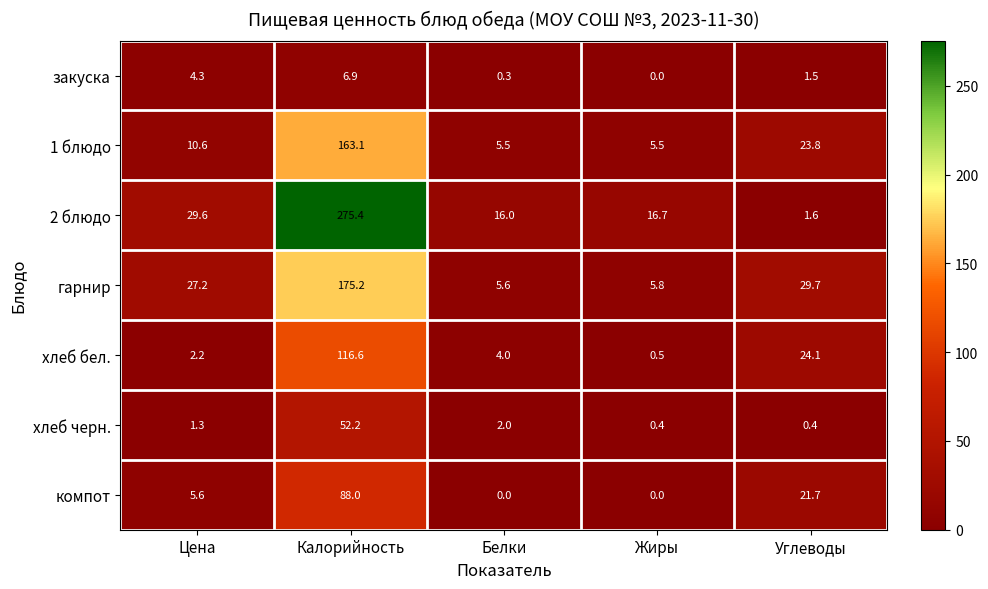

Is it true that гарнир equals 40.8 at Цена?

False